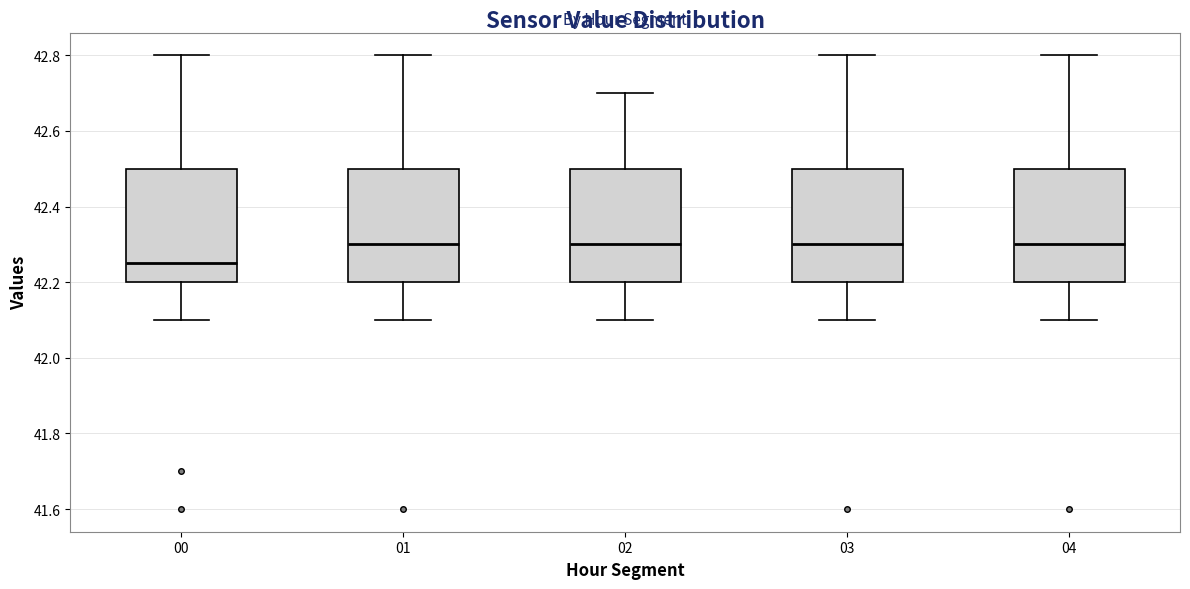

Where is the lower edge of the box at x = 00 on the y-axis? The values are not printed on the chart, so give them approximately, as read against the axis.

42.20